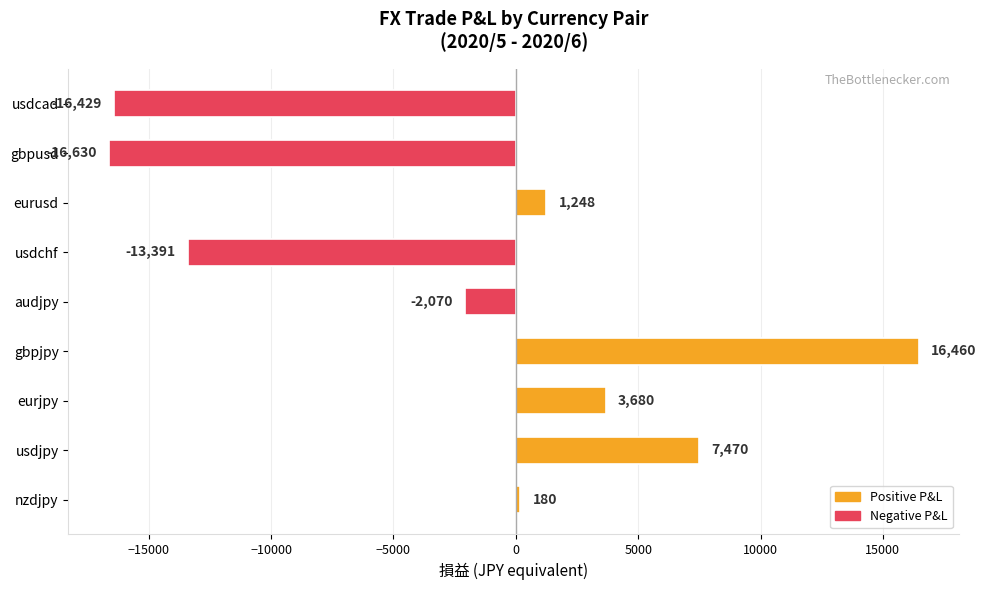

List the labels in order of value, smallest first.

gbpusd, usdcad, usdchf, audjpy, nzdjpy, eurusd, eurjpy, usdjpy, gbpjpy